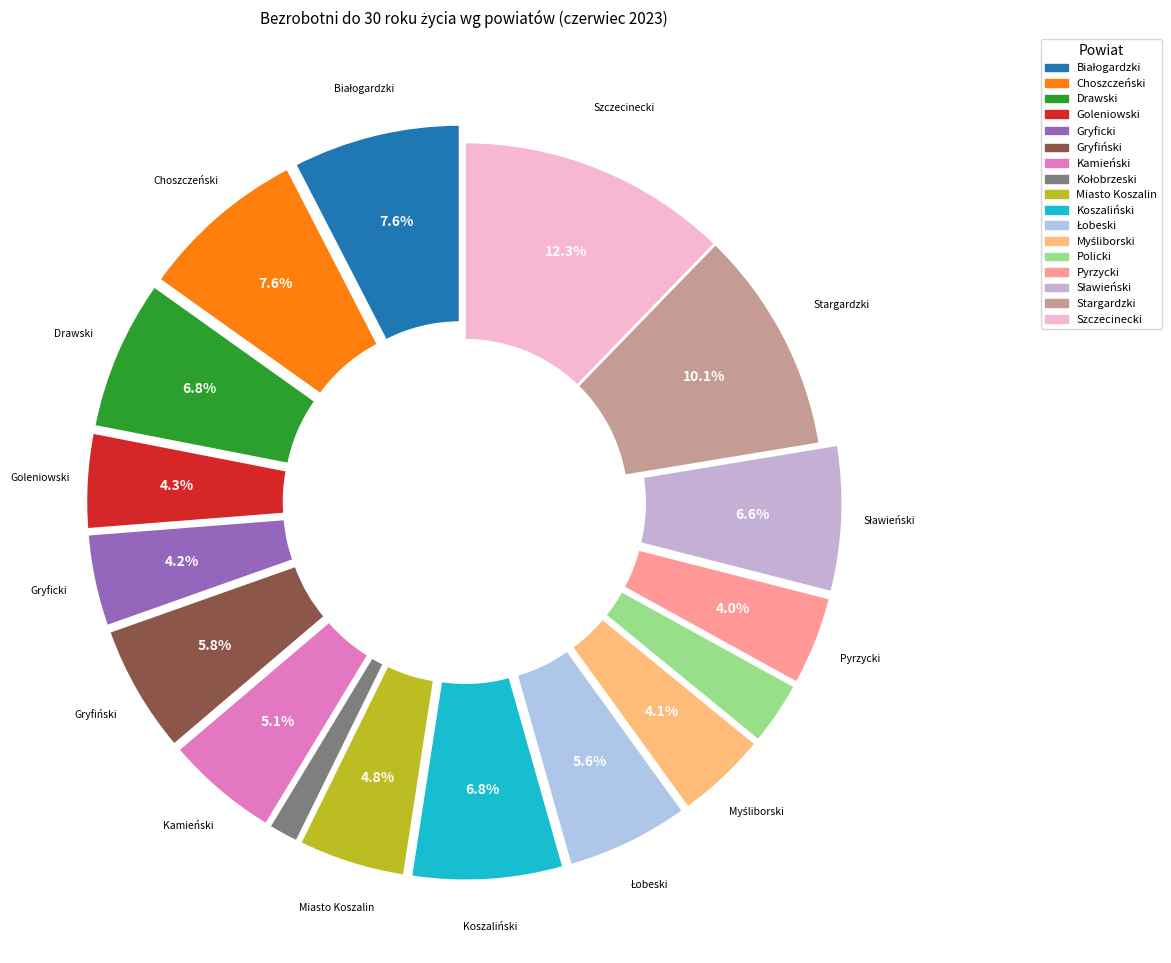

Rank the categories by value from lowest to highest.

Kołobrzeski, Policki, Pyrzycki, Myśliborski, Gryficki, Goleniowski, Miasto Koszalin, Kamieński, Łobeski, Gryfiński, Sławieński, Drawski, Koszaliński, Białogardzki, Choszczeński, Stargardzki, Szczecinecki